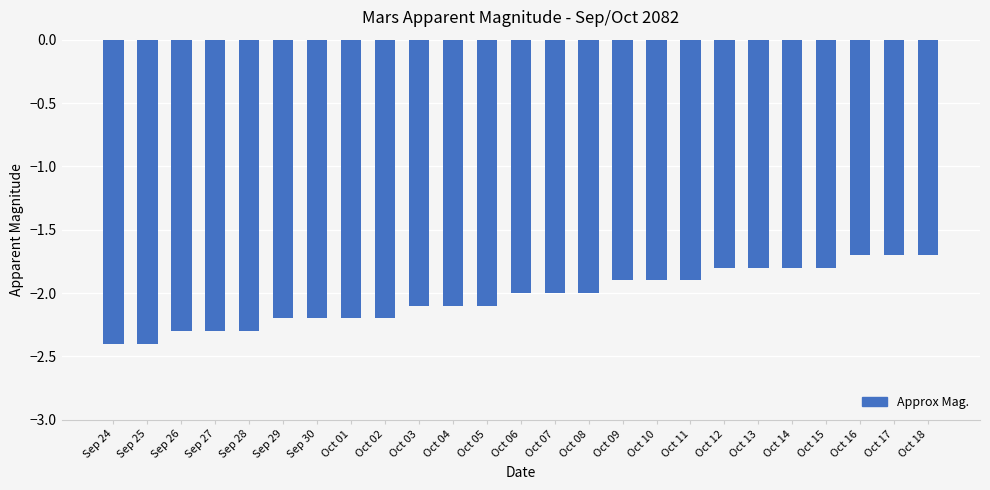

What is the difference between the values at Oct 09 and Oct 13?

0.1